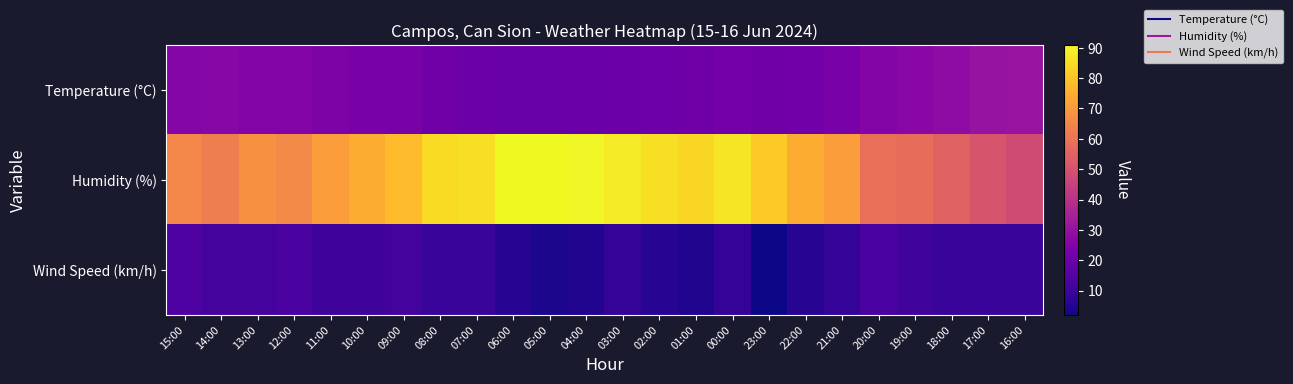

Reading right to left, what are all the values shown in this chart?

Temperature (°C): 16:00=30.8	17:00=30.3	18:00=28.3	19:00=26.8	20:00=25.8	21:00=23.3	22:00=21.8	23:00=21.0	00:00=22.1	01:00=21.0	02:00=20.6	03:00=20.1	04:00=19.9	05:00=19.6	06:00=19.6	07:00=20.4	08:00=21.0	09:00=23.0	10:00=23.4	11:00=24.3	12:00=25.6	13:00=25.5	14:00=26.6	15:00=26.2
Humidity (%): 16:00=48.0	17:00=51.0	18:00=55.0	19:00=58.0	20:00=59.0	21:00=71.0	22:00=75.0	23:00=81.0	00:00=87.0	01:00=84.0	02:00=86.0	03:00=88.0	04:00=90.0	05:00=91.0	06:00=91.0	07:00=86.0	08:00=85.0	09:00=78.0	10:00=75.0	11:00=71.0	12:00=66.0	13:00=68.0	14:00=63.0	15:00=65.0
Wind Speed (km/h): 16:00=9.0	17:00=9.0	18:00=9.0	19:00=11.0	20:00=13.0	21:00=8.0	22:00=6.0	23:00=2.0	00:00=8.0	01:00=5.0	02:00=6.0	03:00=8.0	04:00=5.0	05:00=4.0	06:00=6.0	07:00=9.0	08:00=9.0	09:00=12.0	10:00=10.0	11:00=10.0	12:00=13.0	13:00=12.0	14:00=12.0	15:00=14.0